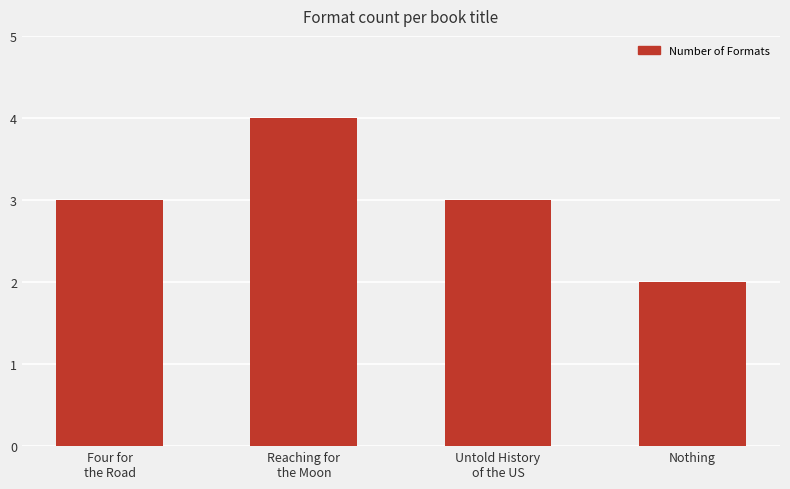

What is the sum of all values?

12